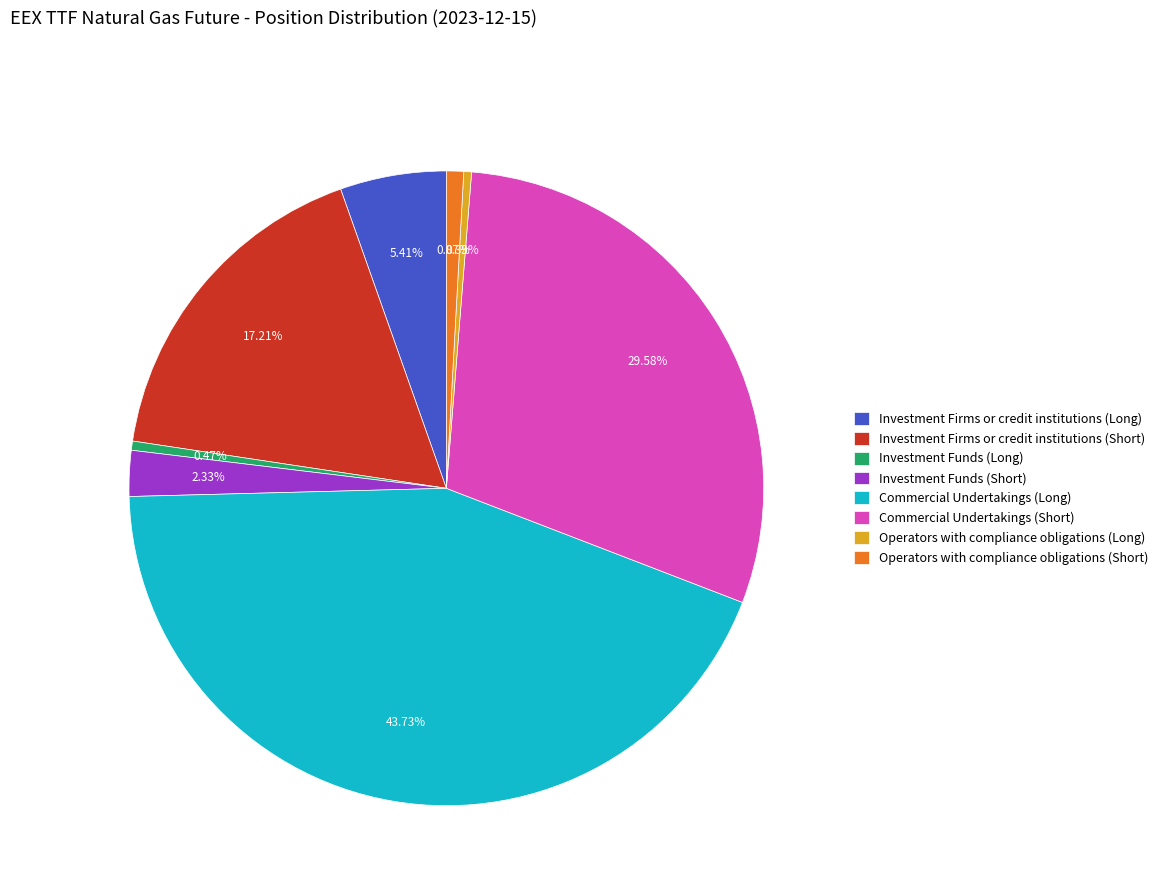

What is the total percentage of Investment Funds (Short) and Investment Firms or credit institutions (Long)?

7.7%